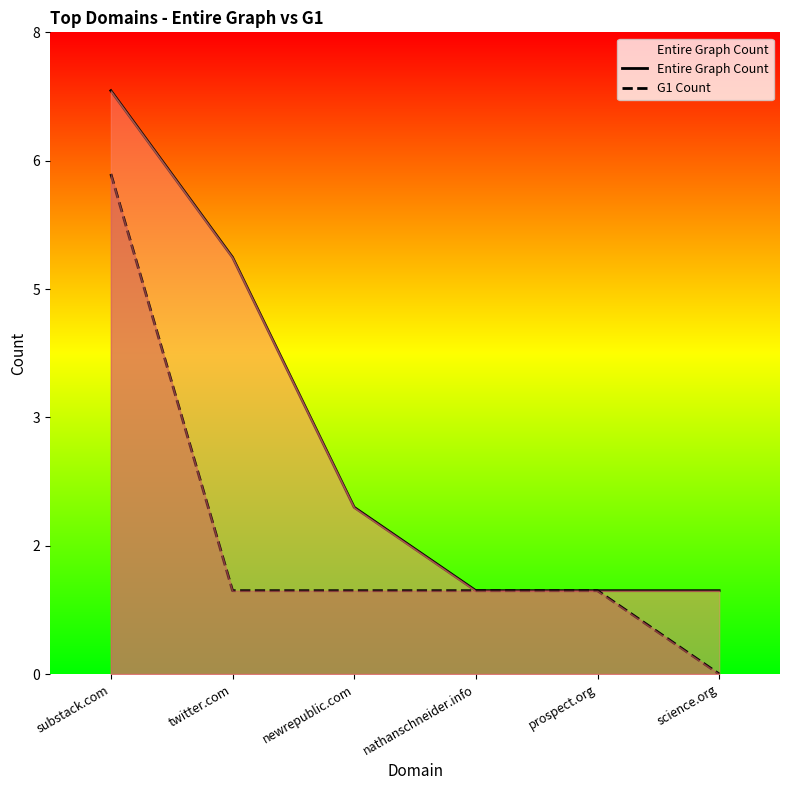

What is the sum of the Entire Graph Count values at science.org and substack.com?

8